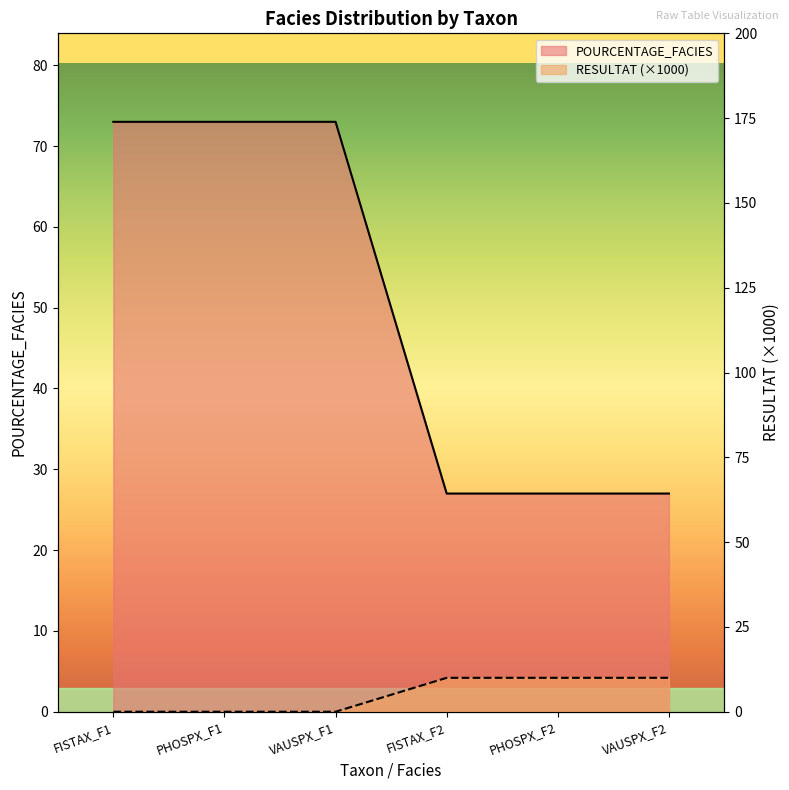

What is the label of the 2nd point from the left?

PHOSPX_F1